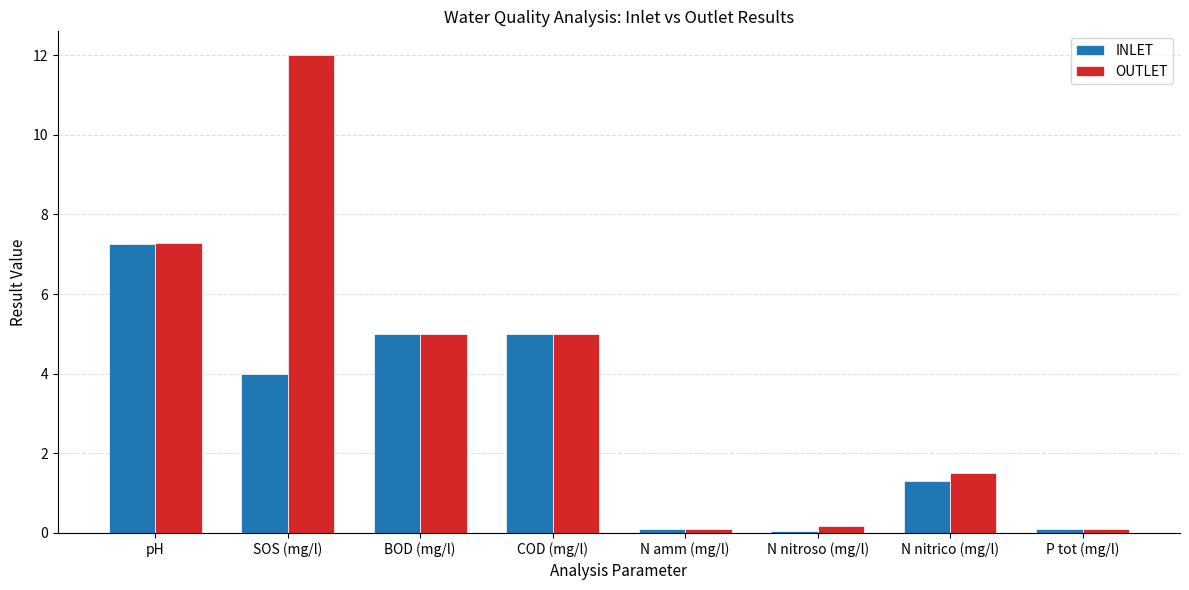

What is the value of the OUTLET bar at the 6th from the left?

0.2